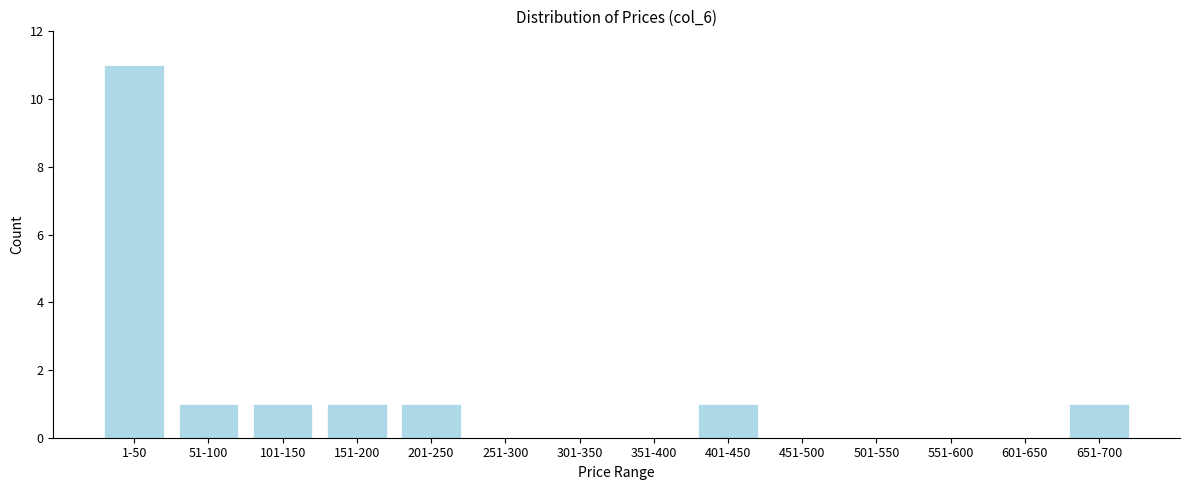

Reading left to right, transcribe all the data shown in this chart.

1-50=11	51-100=1	101-150=1	151-200=1	201-250=1	251-300=0	301-350=0	351-400=0	401-450=1	451-500=0	501-550=0	551-600=0	601-650=0	651-700=1